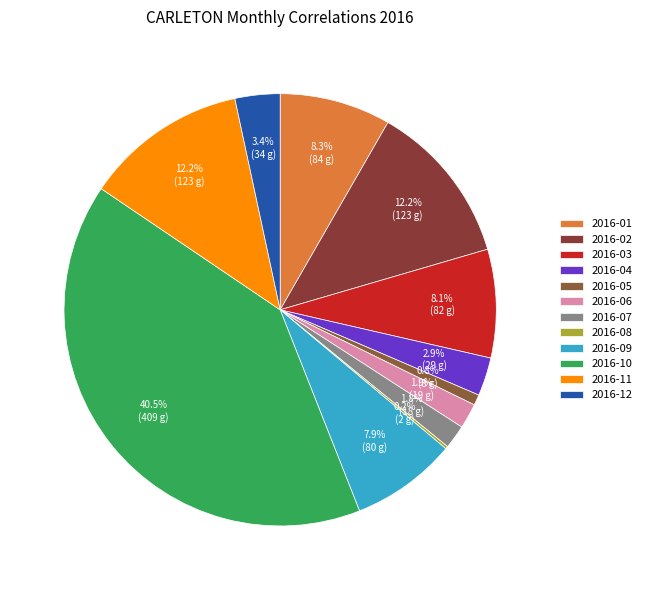

How many slices are in this pie chart?

12